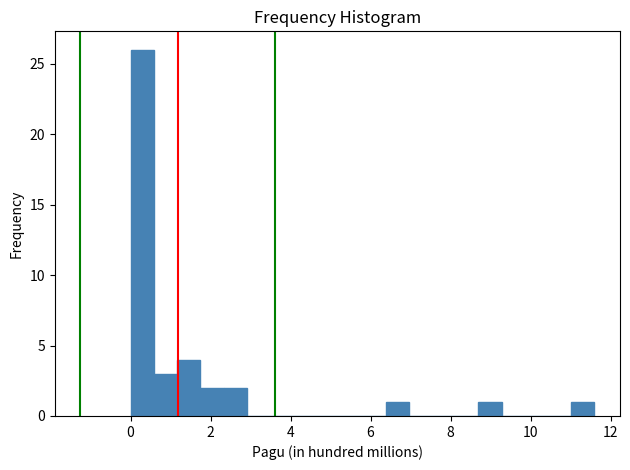

Around what value on the x-axis is the tallest bar? Give the approximate position of its centre, as read against the axis.

0.2